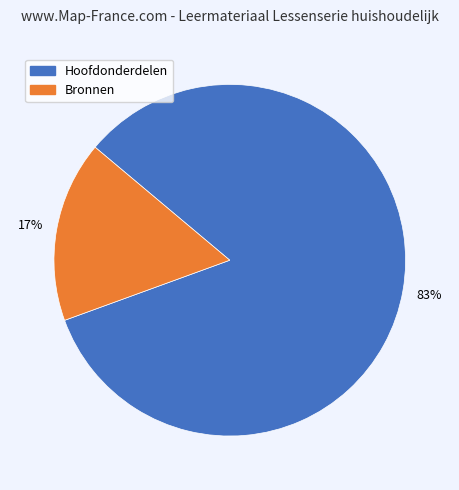

How many segments does this pie chart have?

2